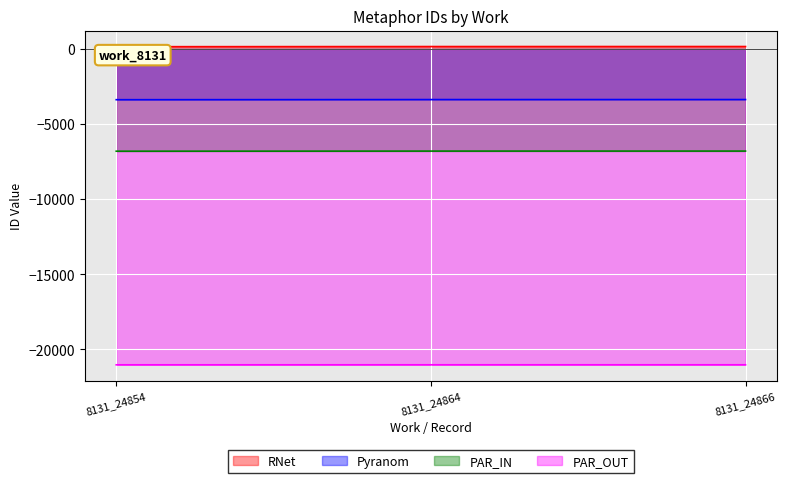

Between 8131_24854 and 8131_24866, which series saw the biggest shift?

RNet